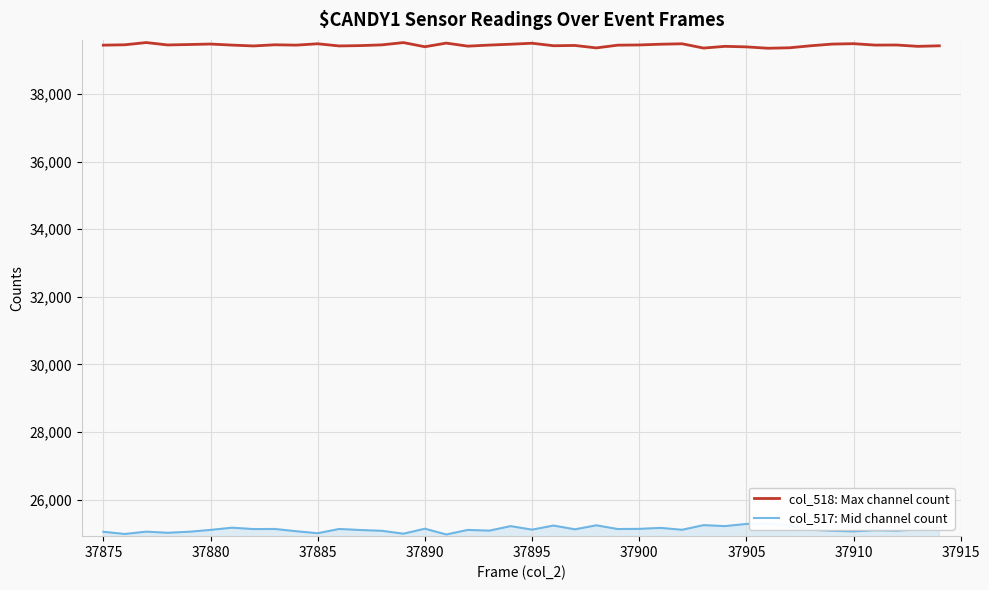

What is the highest value of the col_518: Max channel count series?

39520